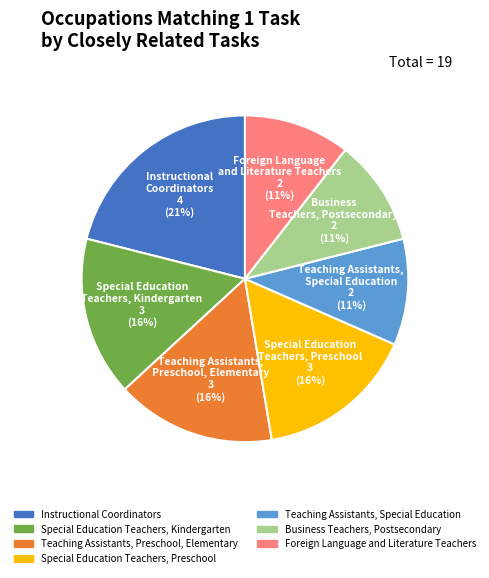

Is it true that Foreign Language and Literature Teachers is 1% of the pie?

False